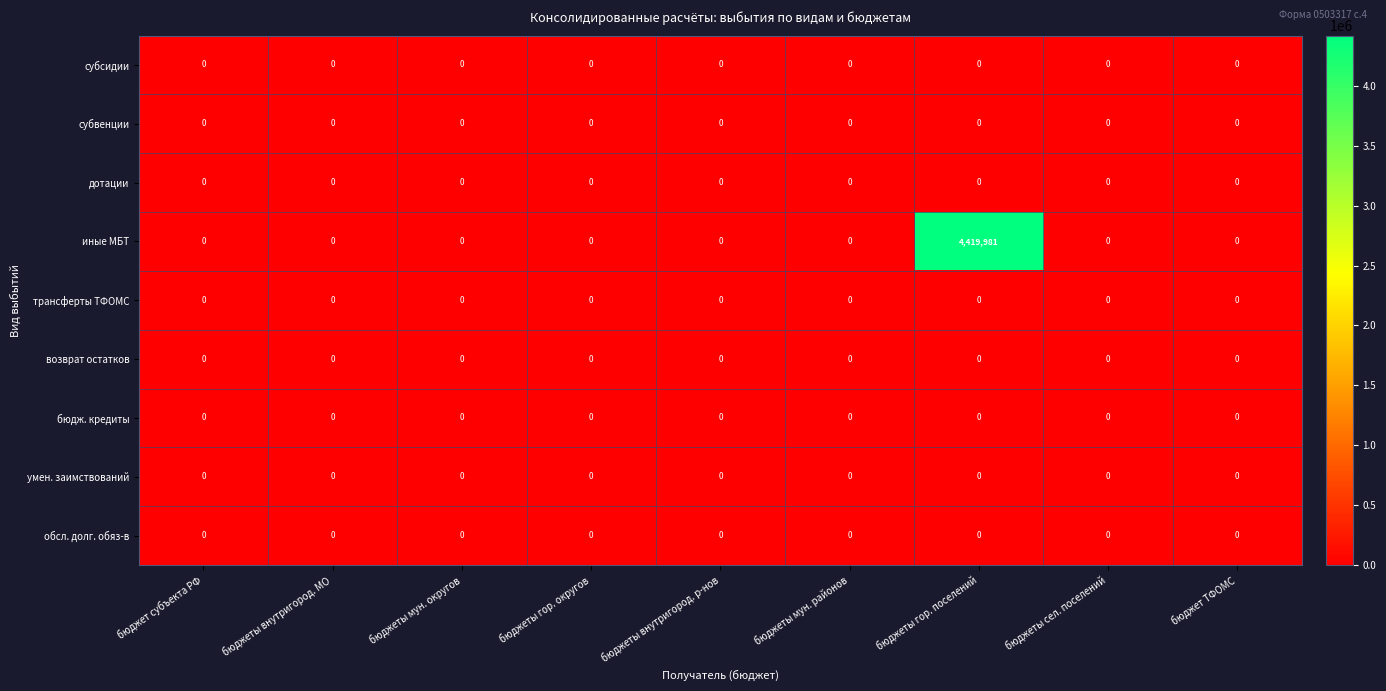

Which series has the widest spread of values?

иные МБТ